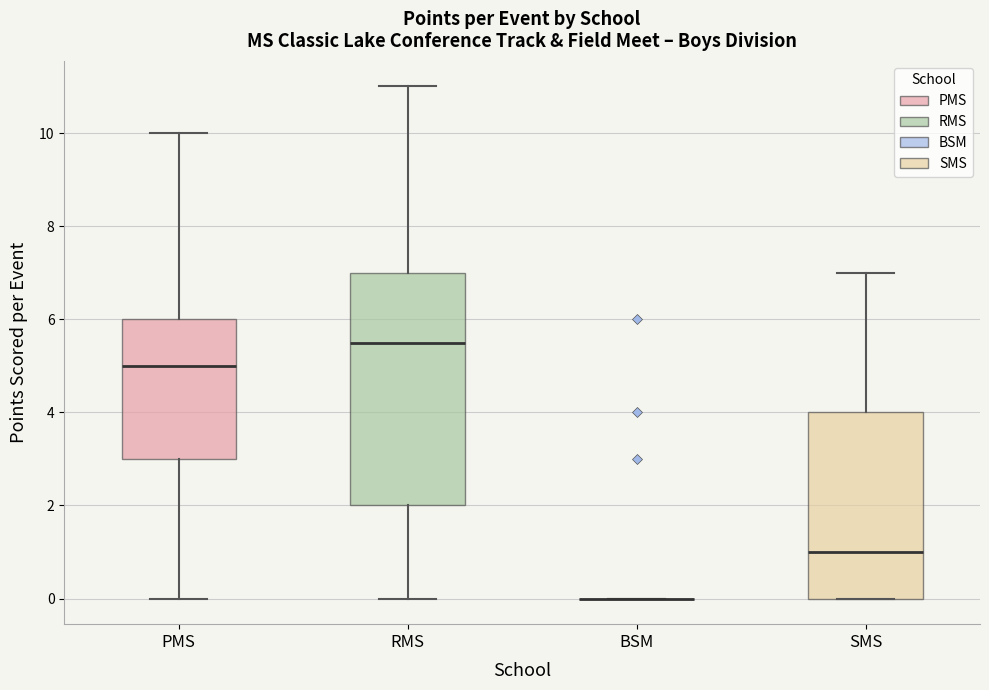

Reading left to right, transcribe this box plot: for each box, give where its median line is, the range the box spans, and where its two whiskers end, as read against the y-axis. The values are not printed on the chart, so give them approximately, as read against the axis.

PMS: median 5.0, box 3.0 to 6.0, whiskers 0.0 to 10.0
RMS: median 5.6, box 2.0 to 7.0, whiskers 0.0 to 11.0
BSM: box collapsed to a line at 0.0, whiskers 0.0 to 0.0
SMS: median 1.0, box 0.0 to 4.0, whiskers 0.0 to 7.0